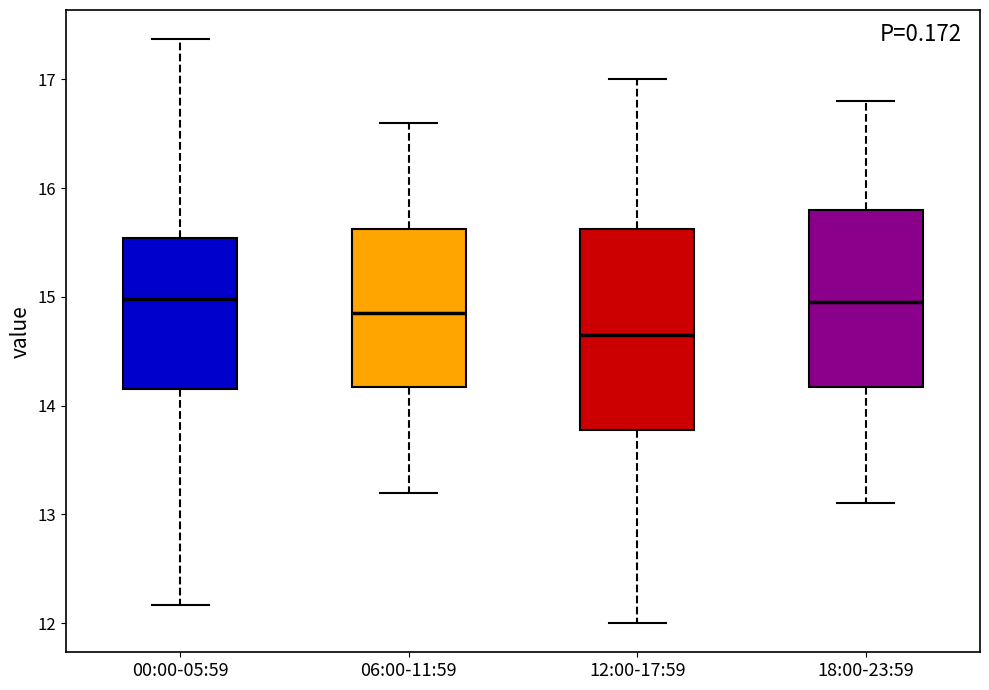

Reading left to right, transcribe this box plot: for each box, give where its median line is, the range the box spans, and where its two whiskers end, as read against the y-axis. The values are not printed on the chart, so give them approximately, as read against the axis.

00:00-05:59: median 15.0, box 14.2 to 15.5, whiskers 12.2 to 17.4
06:00-11:59: median 14.9, box 14.2 to 15.6, whiskers 13.2 to 16.6
12:00-17:59: median 14.7, box 13.8 to 15.6, whiskers 12.0 to 17.0
18:00-23:59: median 15.0, box 14.2 to 15.8, whiskers 13.1 to 16.8